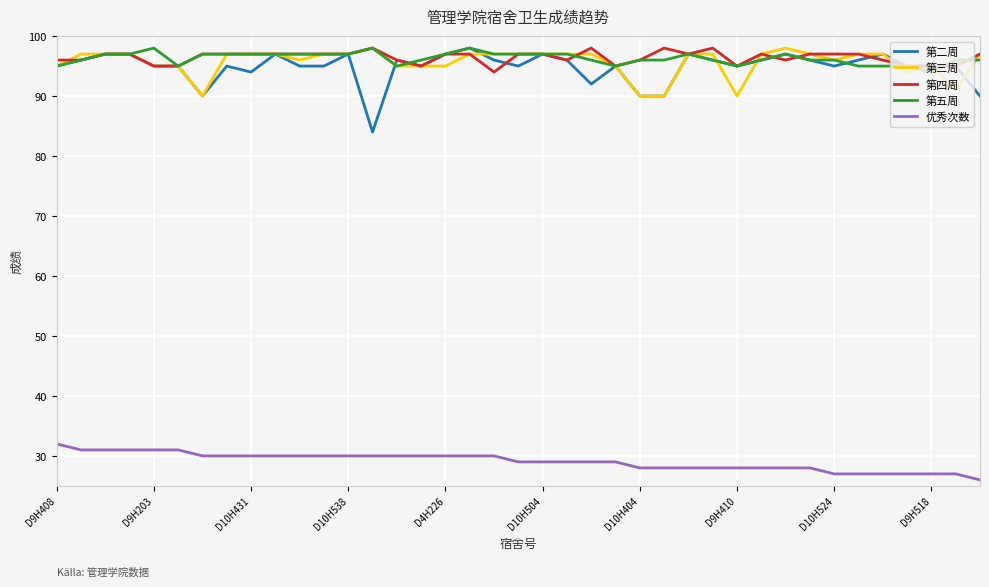

What is the smallest value displayed?

26